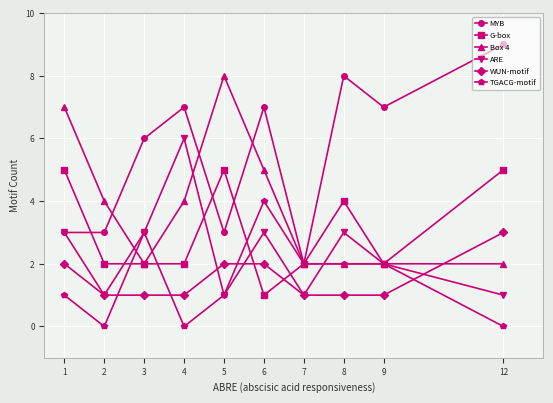

How many categories are shown in the chart?

10